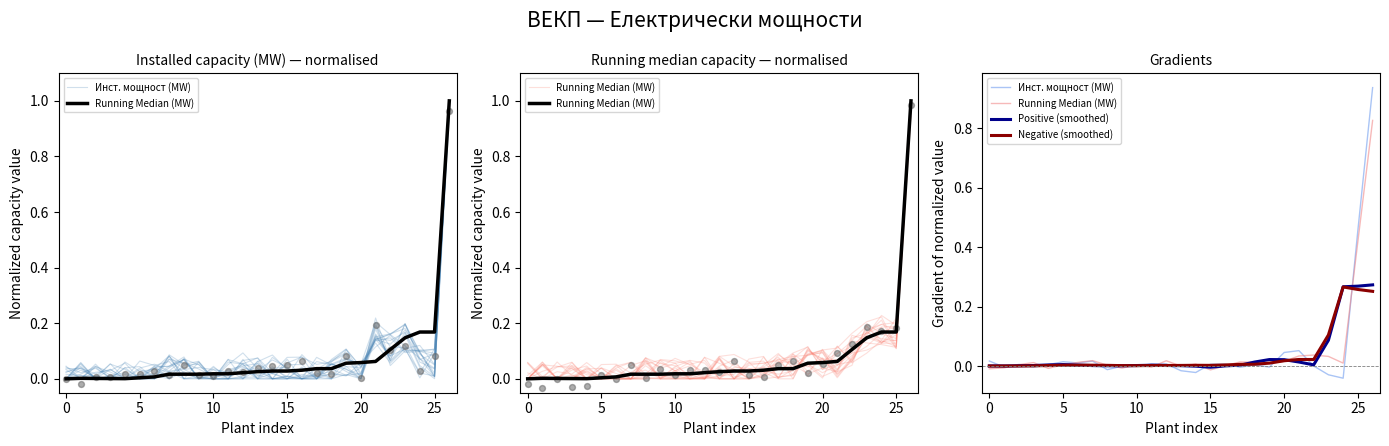

At which category is the sum across all series the highest?

26